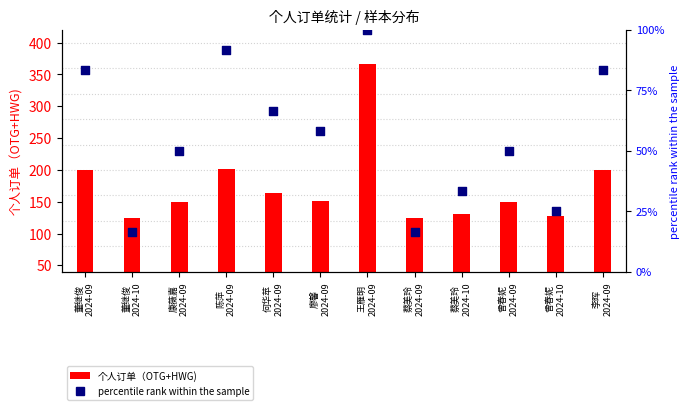

What are all the series names shown in the legend?

个人订单（OTG+HWG), percentile rank within the sample